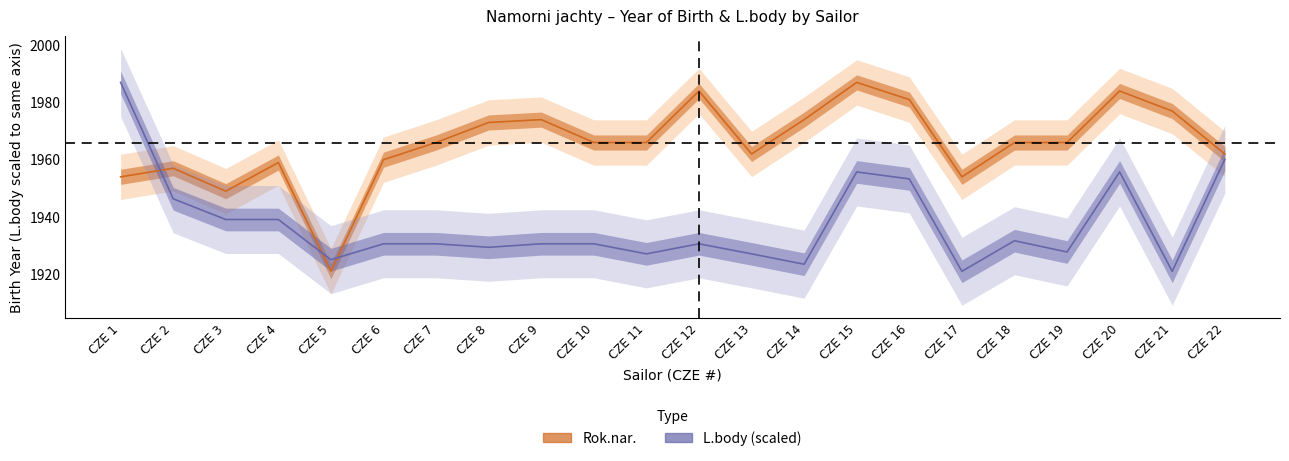

List the series in order of their overall mean, lowest first.

L.body (scaled), Rok.nar.